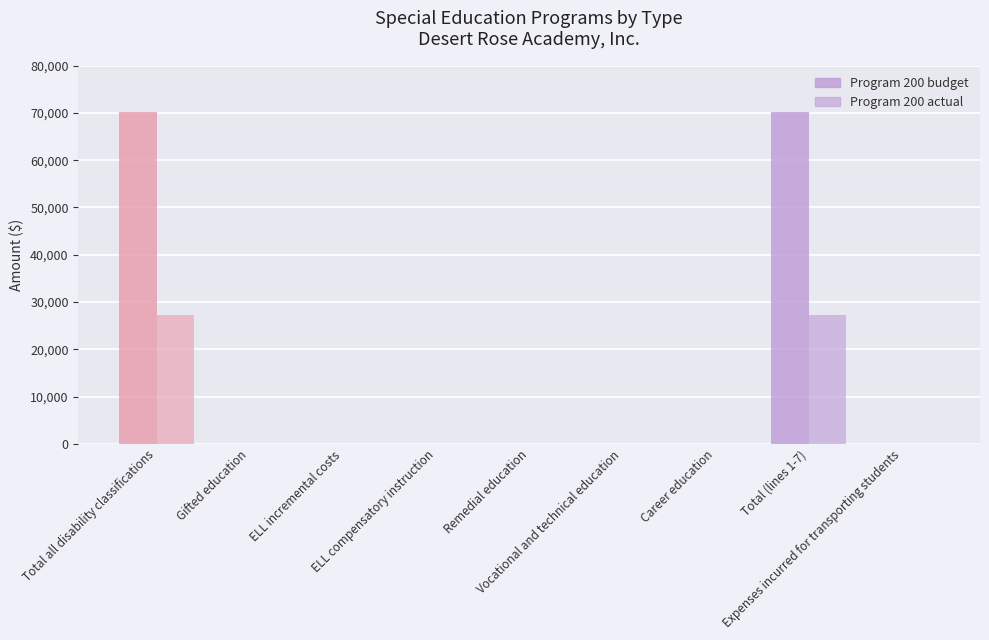

How many groups of bars are there?

9